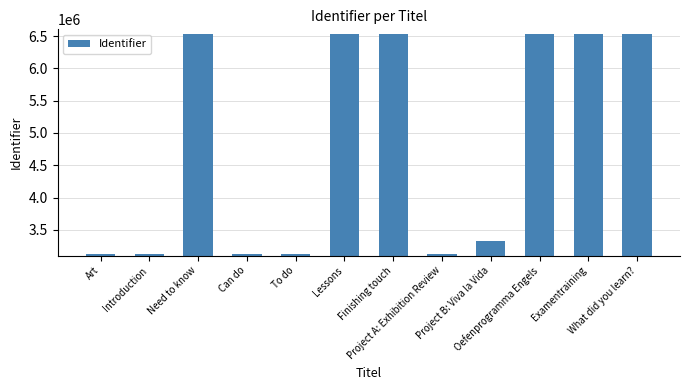

What is the maximum value shown in the chart?

6538573